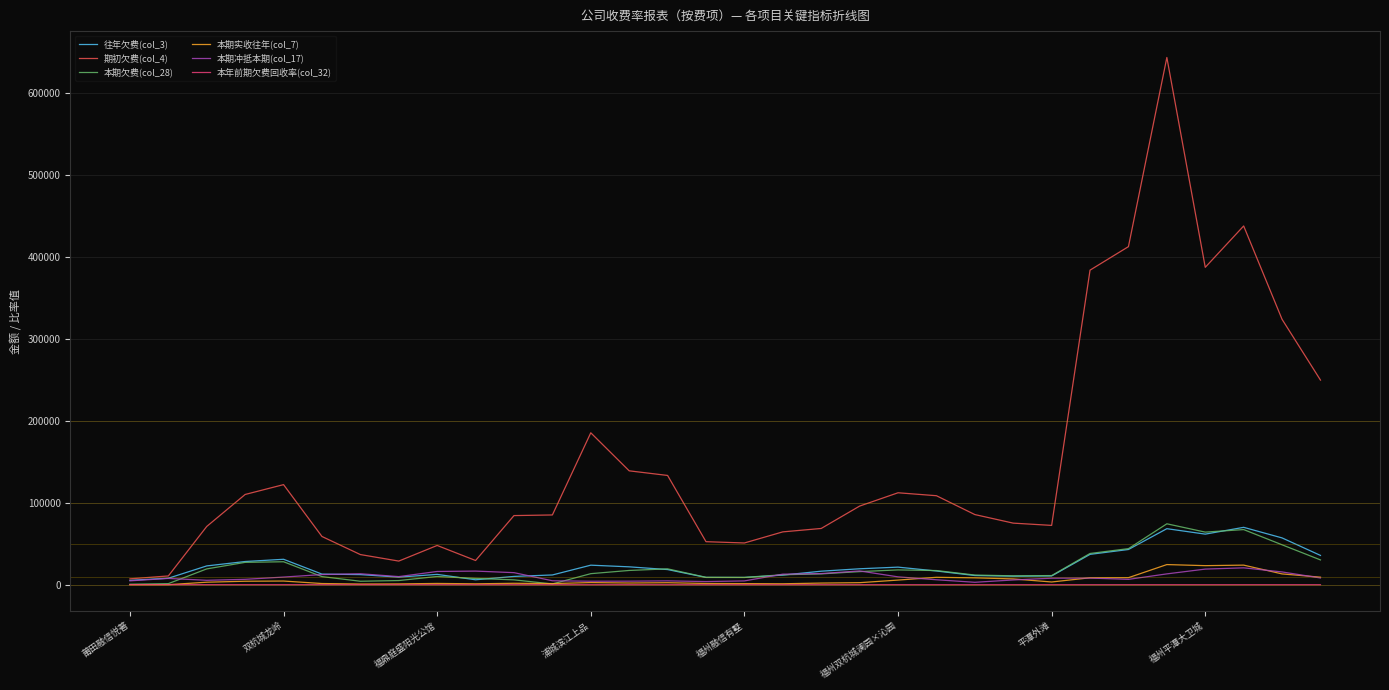

What is the greatest value displayed?

643760.2